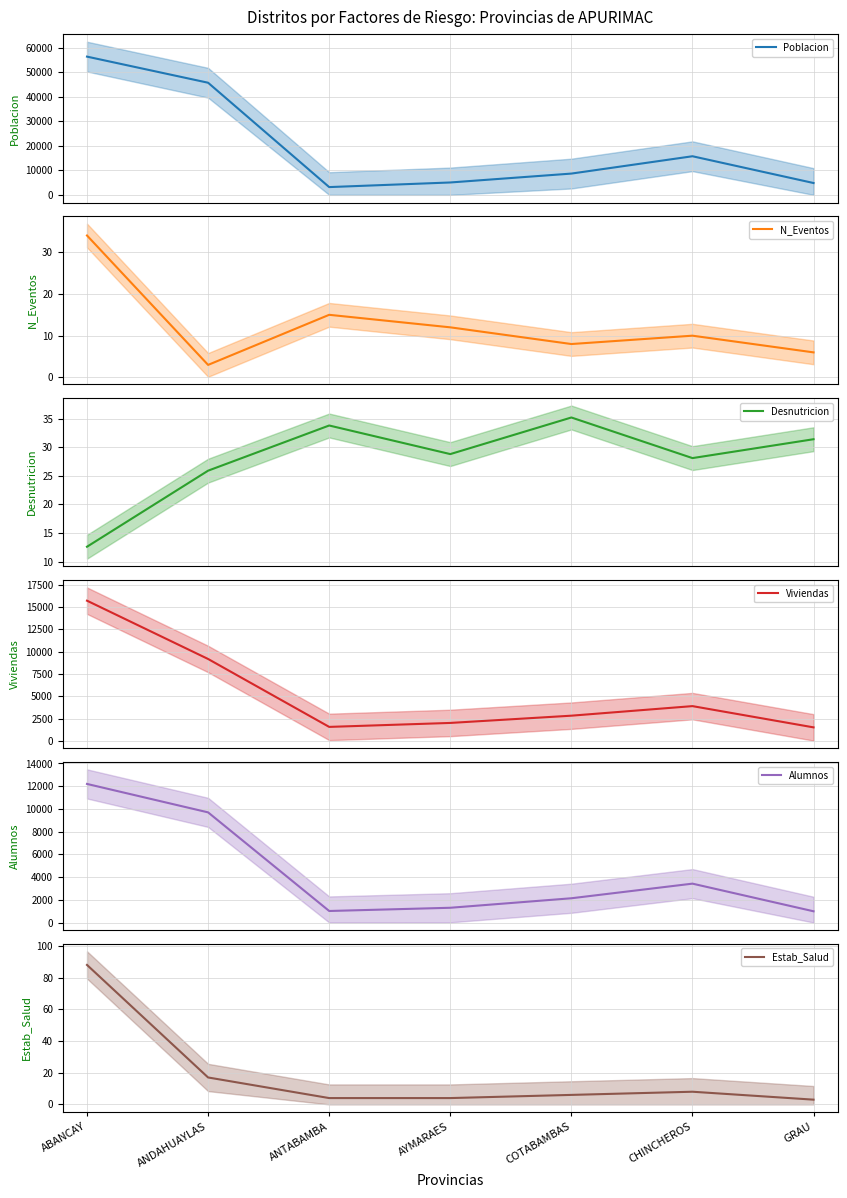

List the series in order of their peak value, lowest first.

N_Eventos, Desnutricion, Estab_Salud, Alumnos, Viviendas, Poblacion